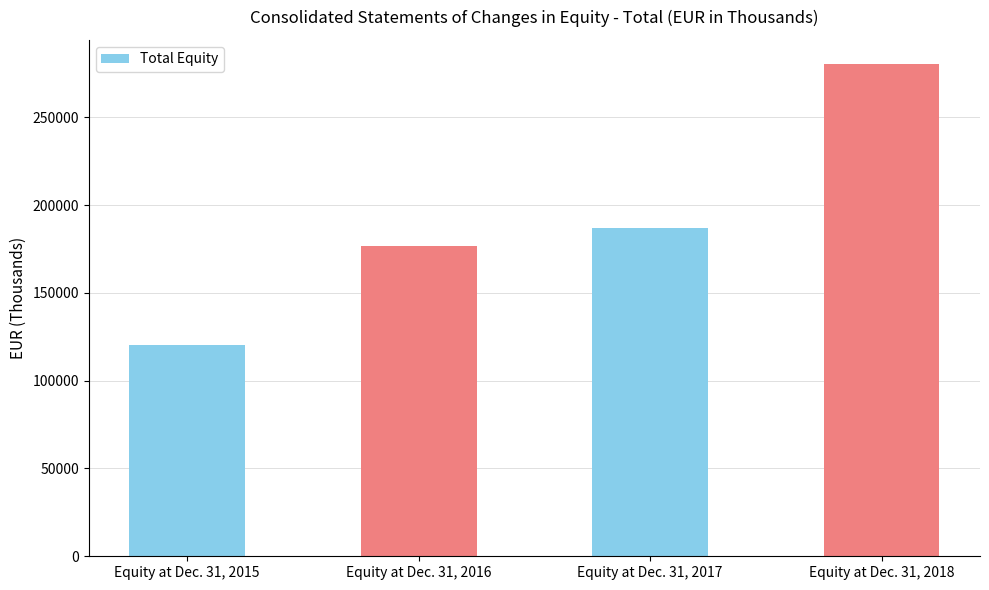

What is the sum of the values at Equity at Dec. 31, 2017 and Equity at Dec. 31, 2018?

467261